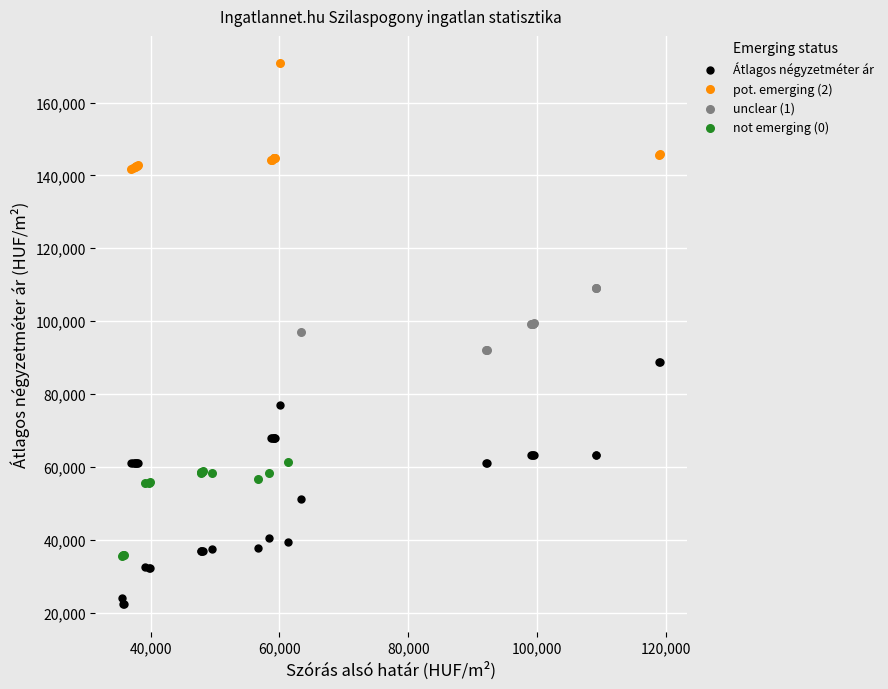

Which series contains the lowest Y value?

Átlagos négyzetméter ár